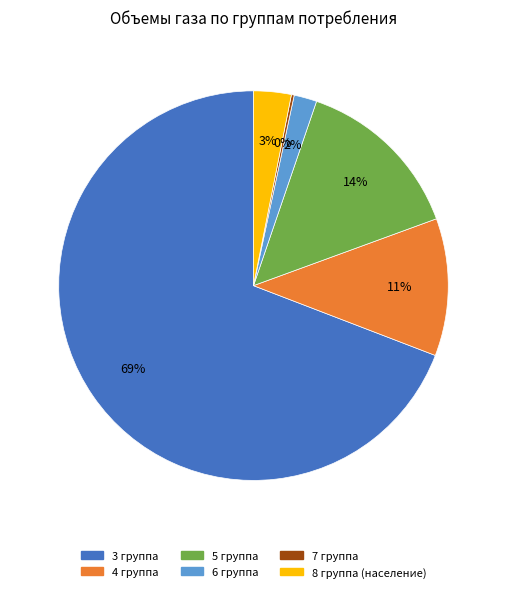

Is it true that 8 группа (население) is 3% of the pie?

True